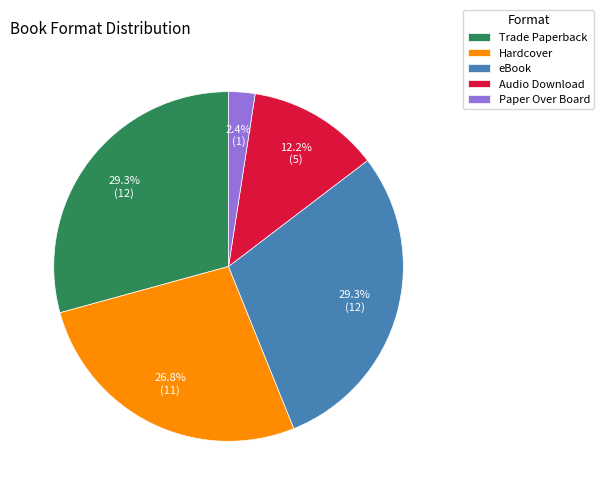

To the nearest percent, what is the average slice percentage?

20%